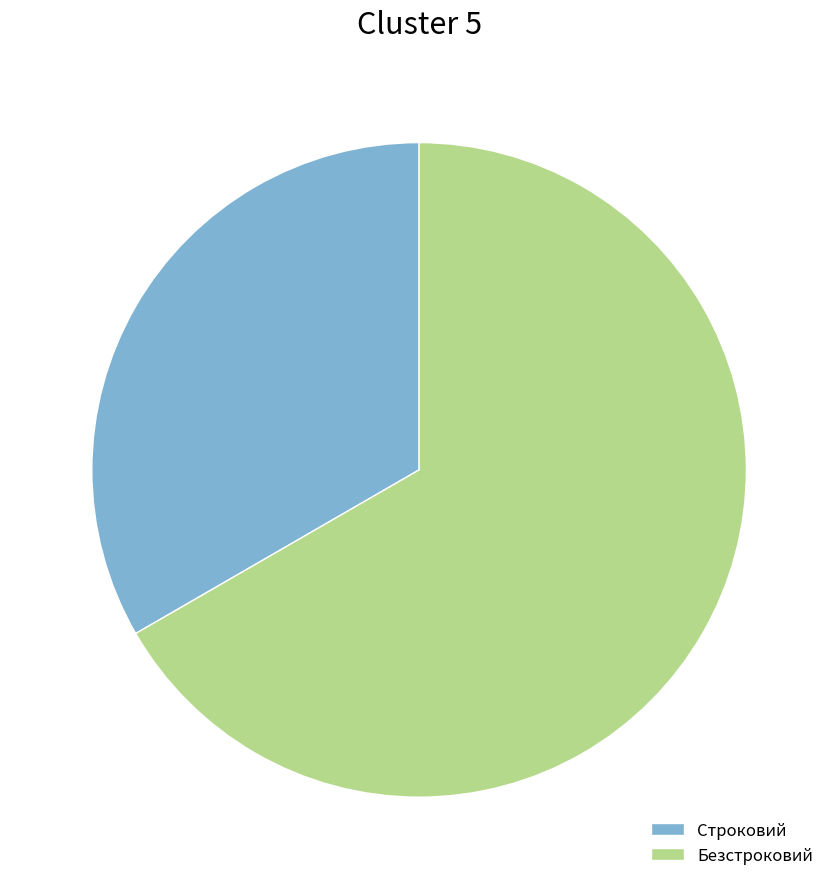

Do Безстроковий and Строковий together represent more than half of the pie?

Yes